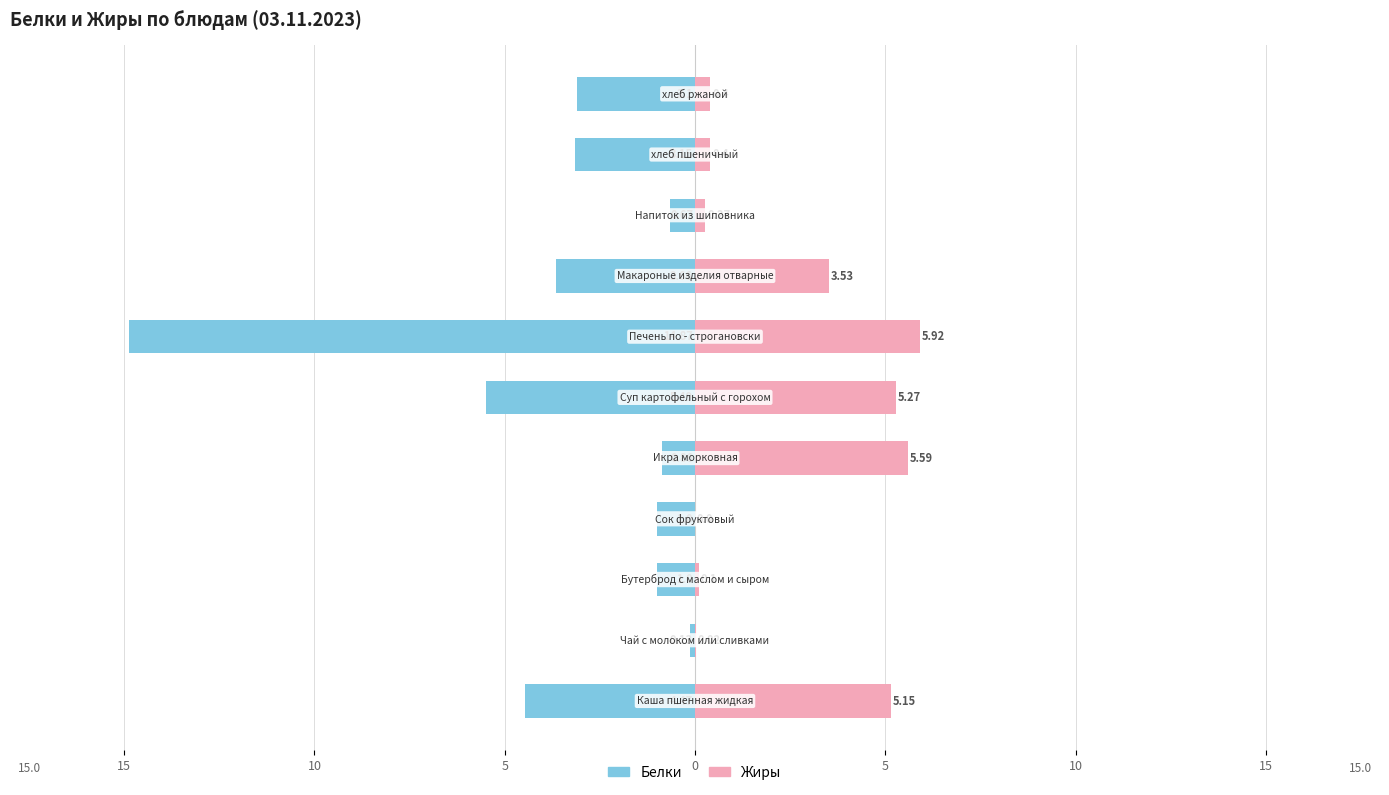

Is it true that Белки equals -0.9 at 5?

True